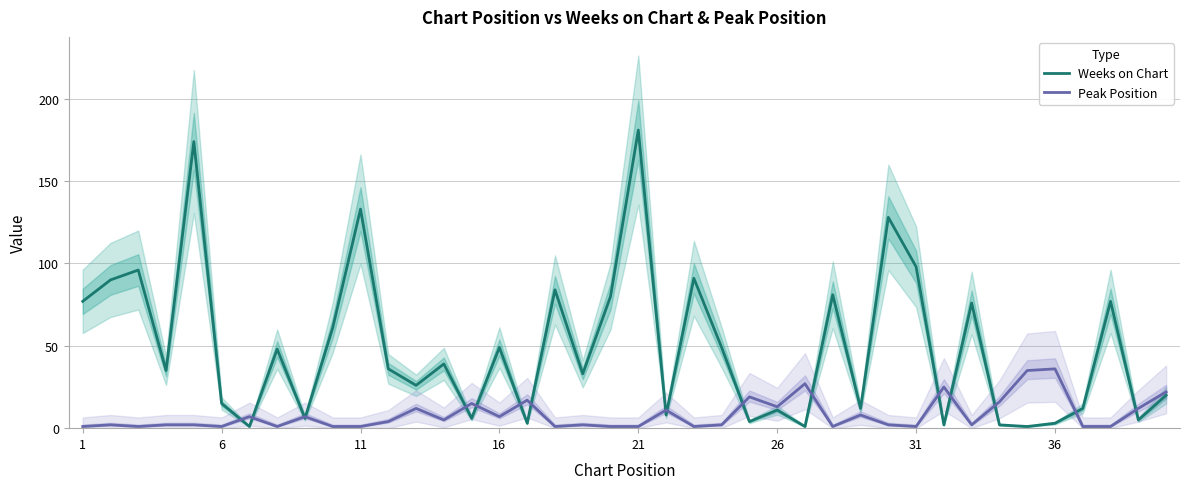

What value does the Peak Position series have at 36, to the nearest 5?

35